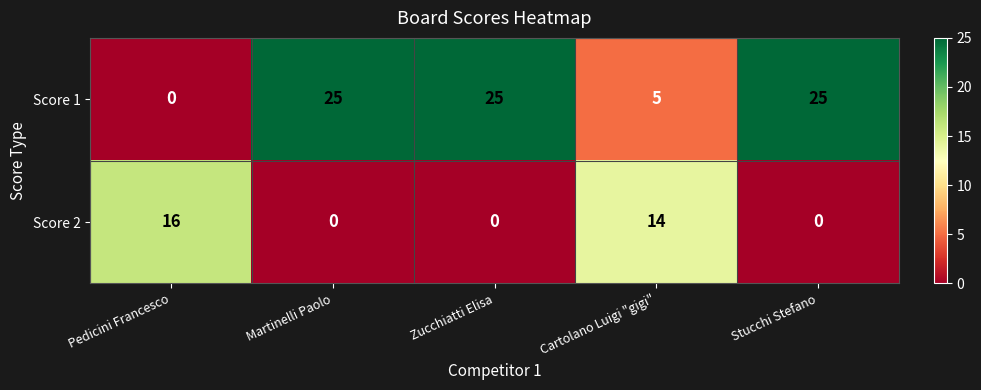

True or false: Score 2 has a value of -8 at Martinelli Paolo.

False